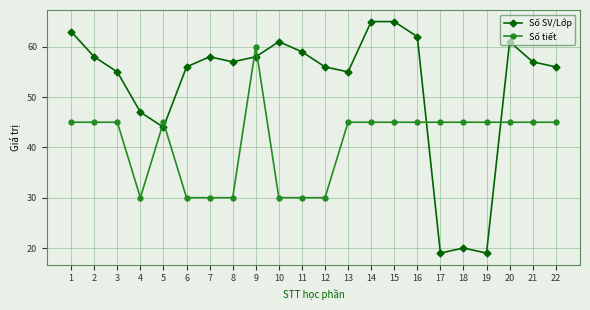

At how many categories does at least one series exceed 20?

22